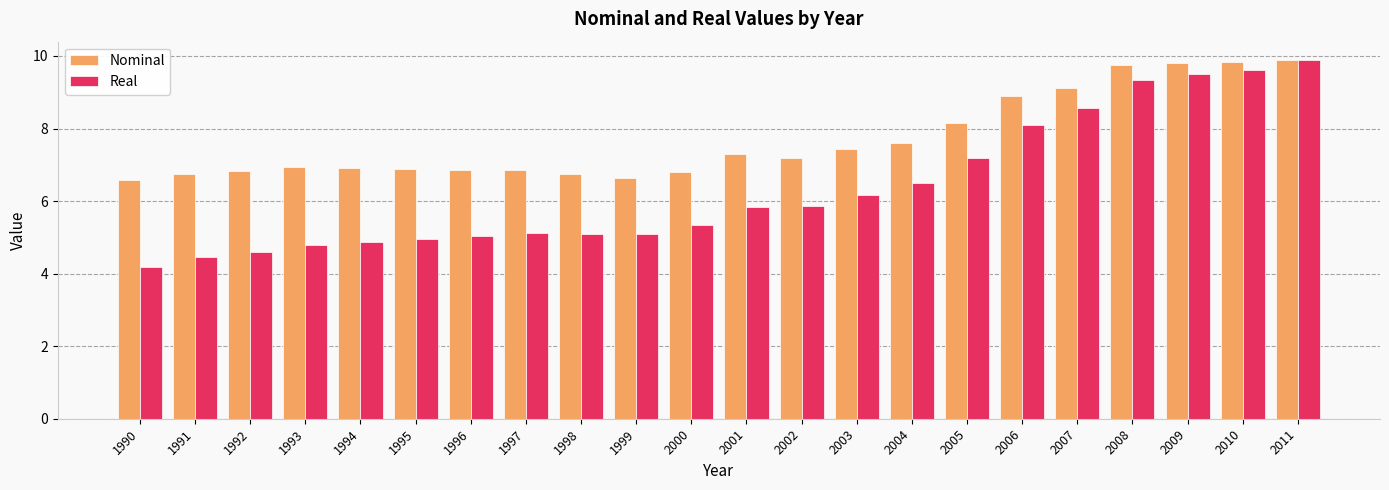

What is the value of the Real bar at the 7th from the left?

5.0